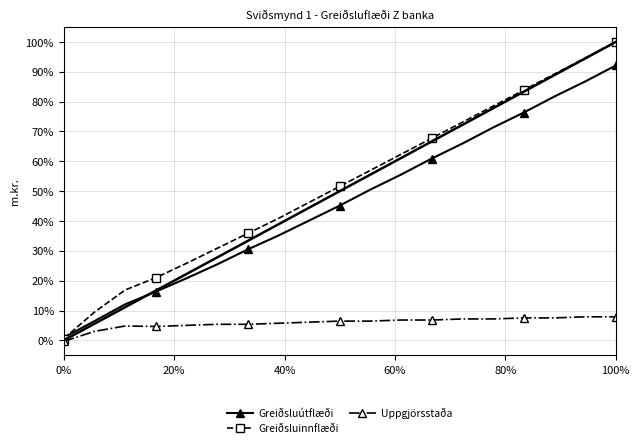

Rank the series by their maximum value, from highest to lowest.

Greiðsluinnflæði, Greiðsluútflæði, Uppgjörsstaða